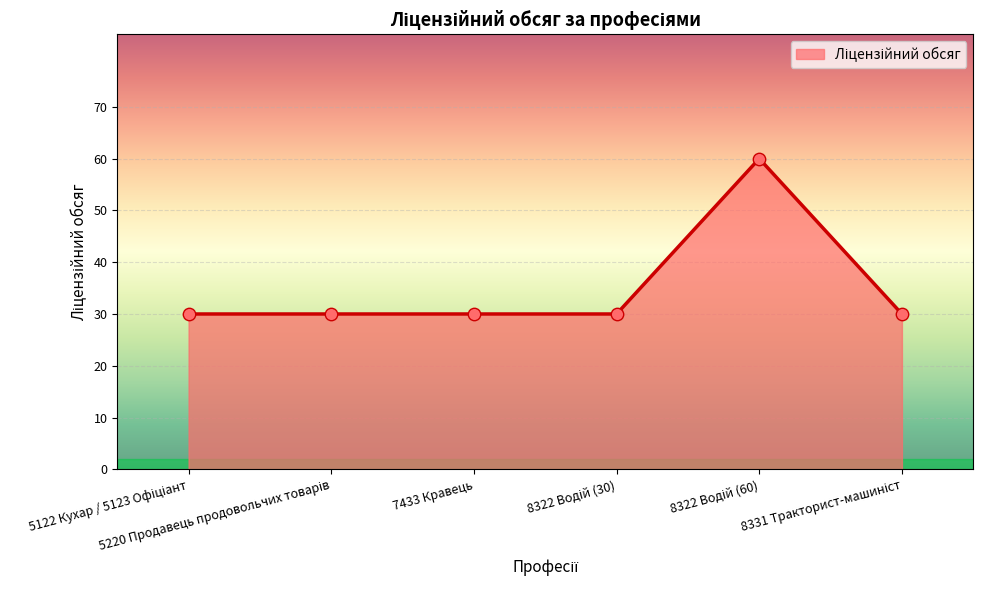

True or false: there are more than 2 points higher than both neighbors.

False